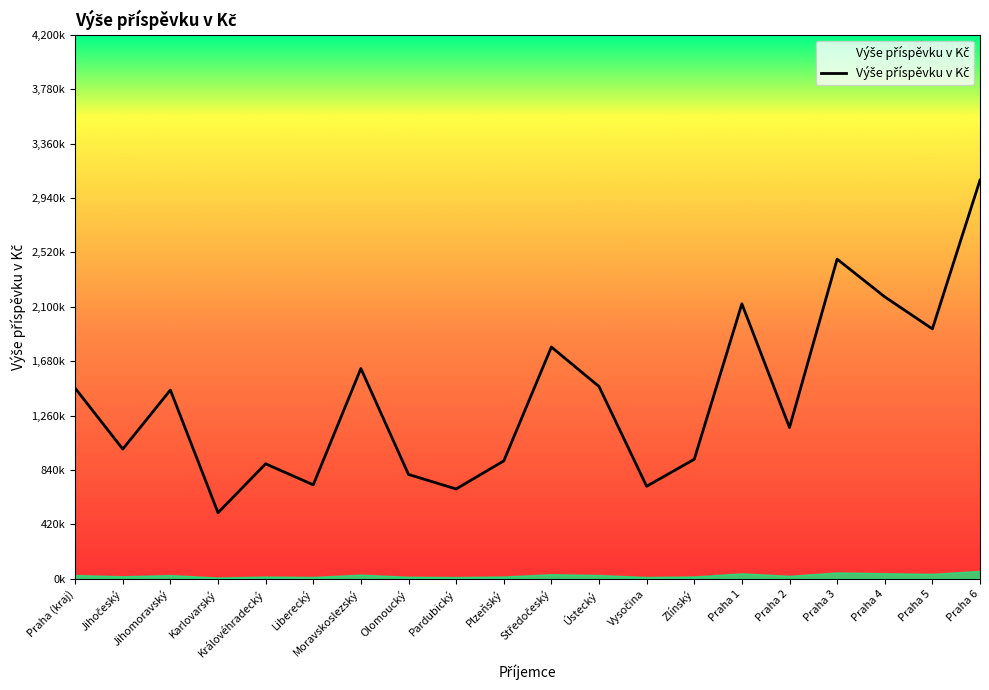

What is the difference between the second highest and second lowest values?

1774043